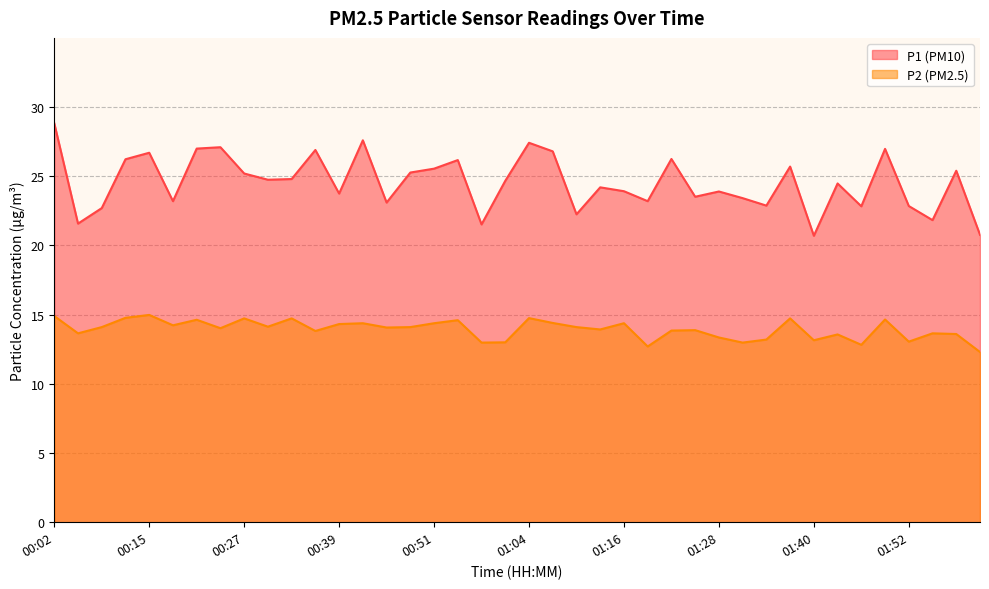

At how many categories does at least one series exceed 25?

17